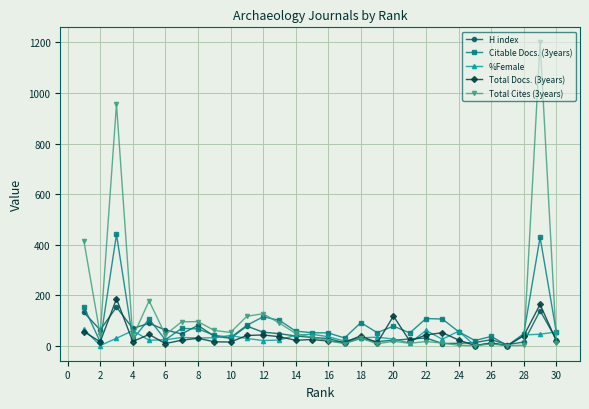

True or false: Total Cites (3years) has more than 1 points higher than both neighbors.

True